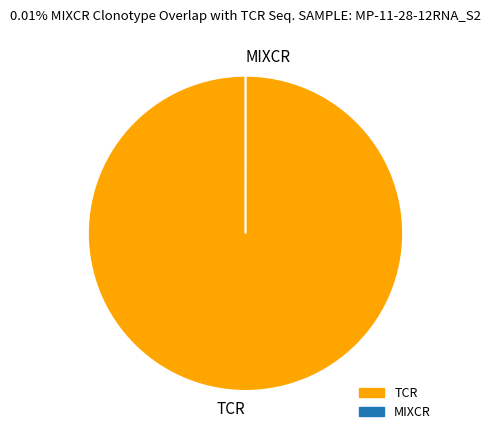

What is the largest slice in the pie chart?

TCR